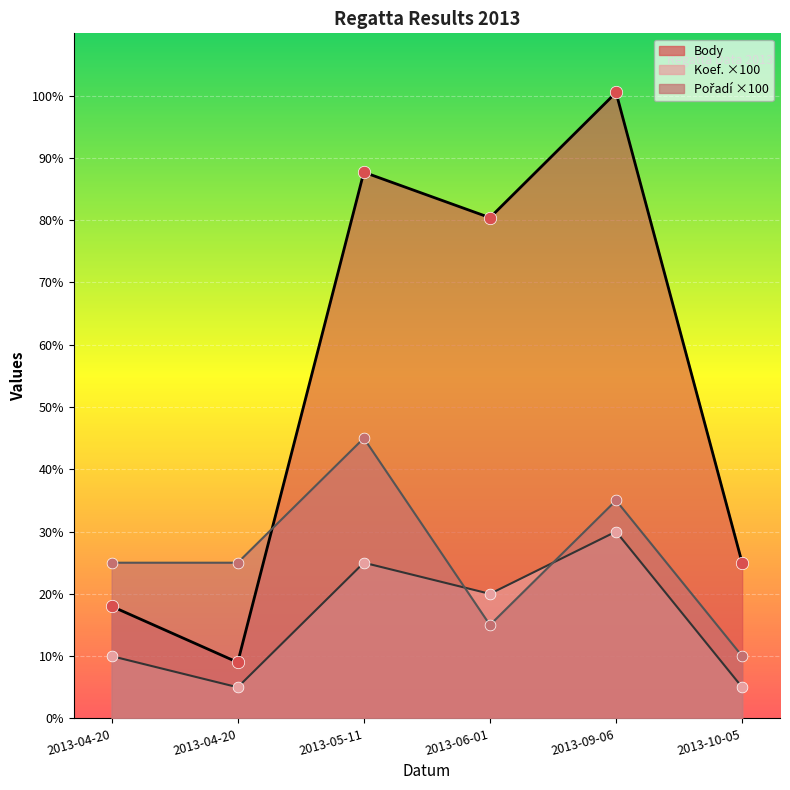

Which series contains the highest Y value?

Body